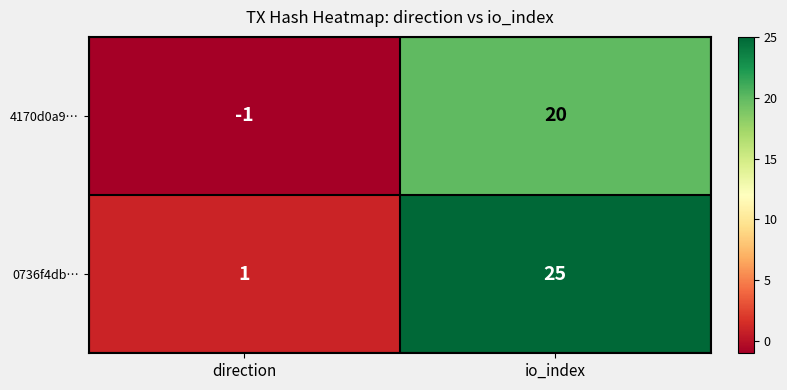

How many distinct data groups are displayed?

2